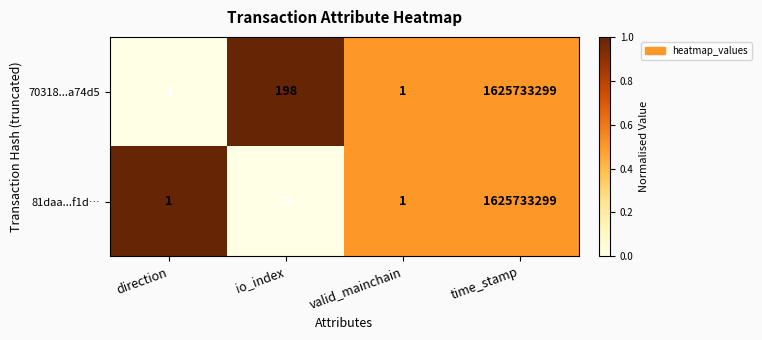

Reading right to left, list all the values displayed in this chart.

70318...a74d5: time_stamp=1625733299	valid_mainchain=1	io_index=198	direction=-1
81daa...f1d…: time_stamp=1625733299	valid_mainchain=1	io_index=22	direction=1